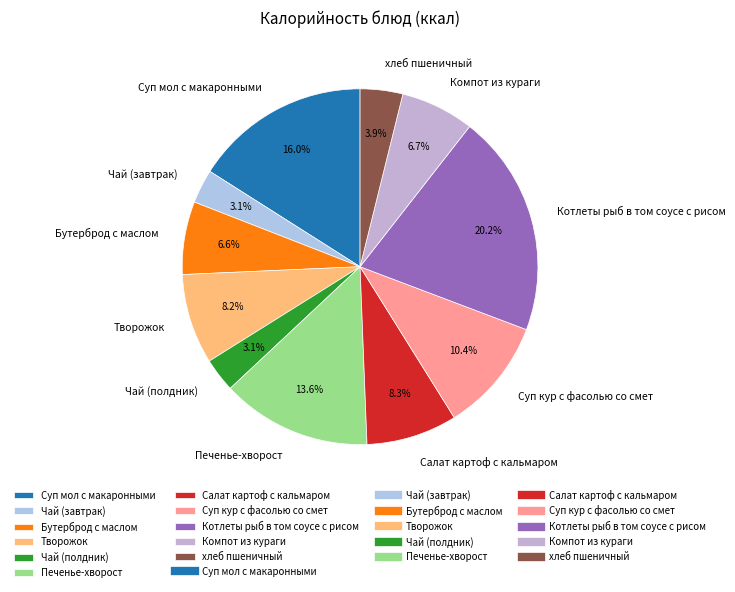

Count the number of slices in the pie.

11